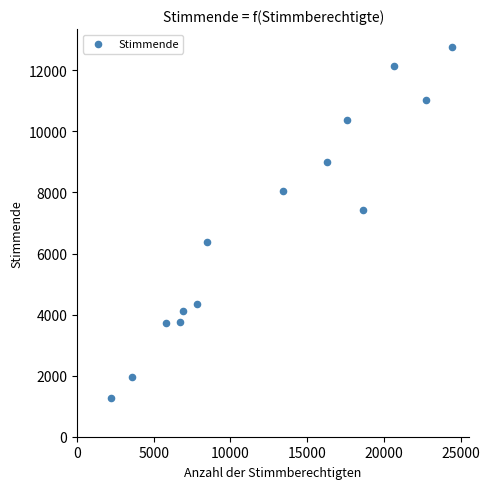

What Y value in the scatter plot is closest to 7015?

7424